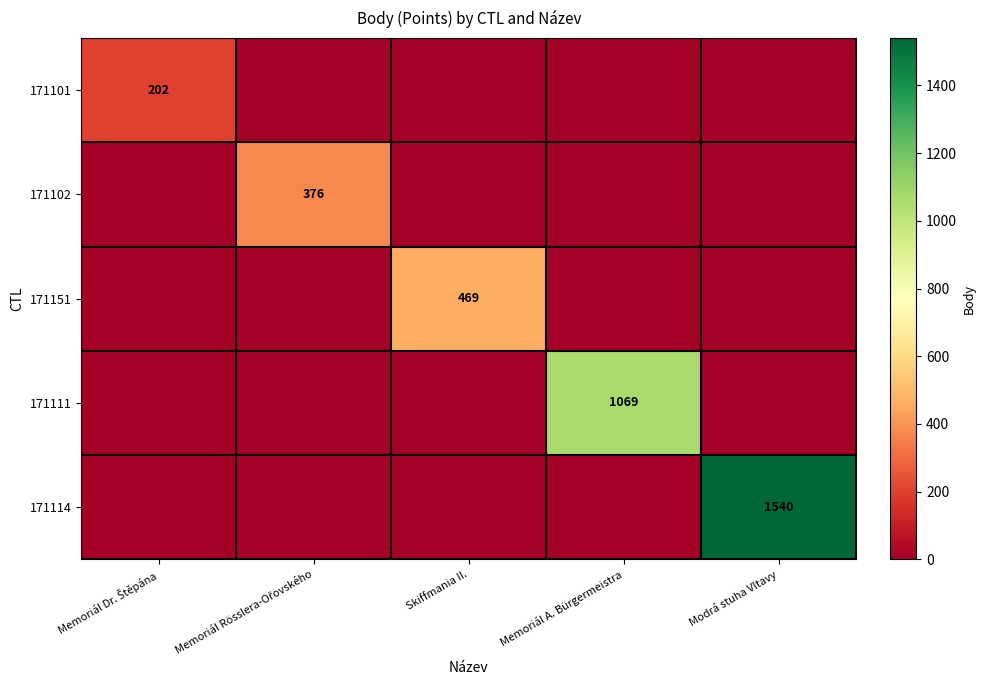

Count the number of data series in this chart.

5